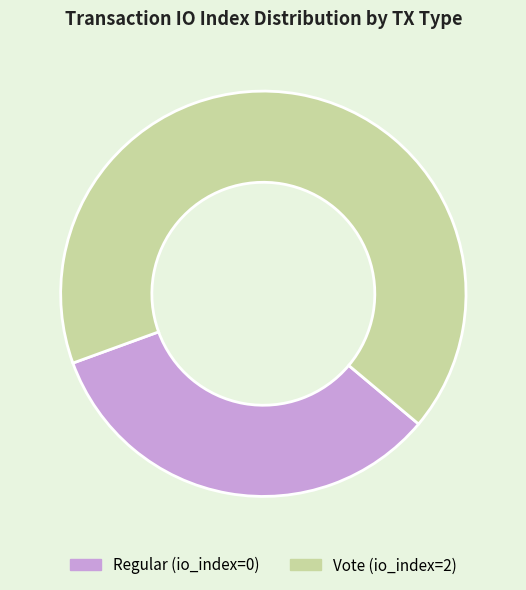

Does any single category account for the majority?

Yes